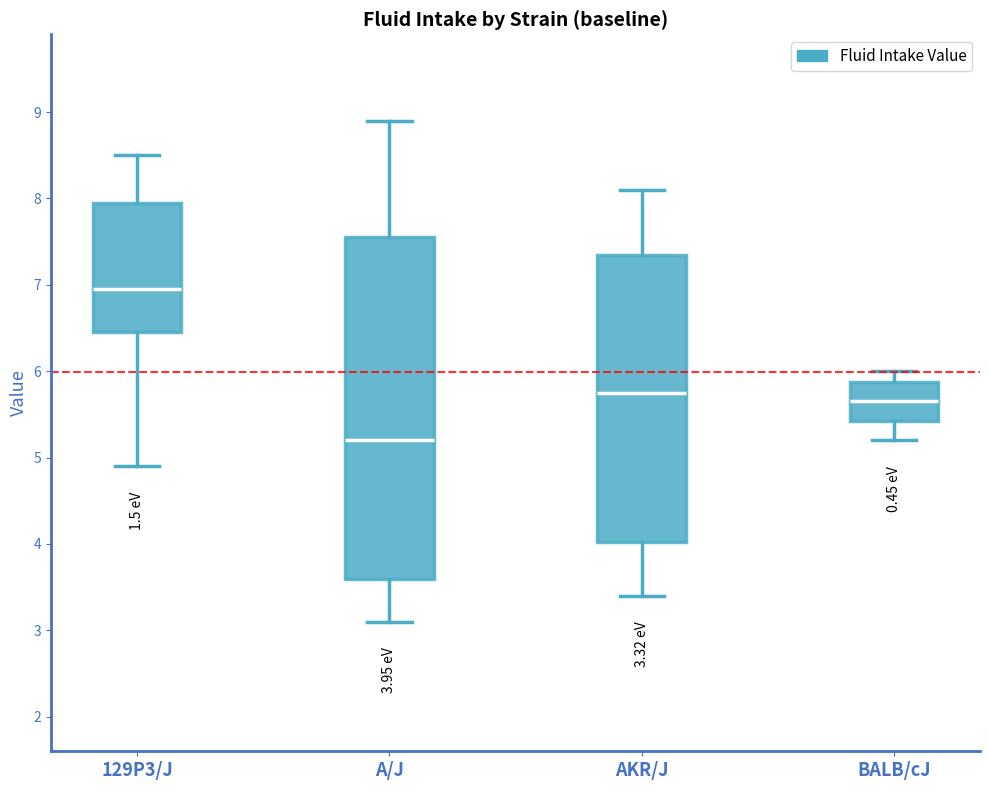

Comparing the boxes themselves (not the whiskers), which one is the tallest?

A/J